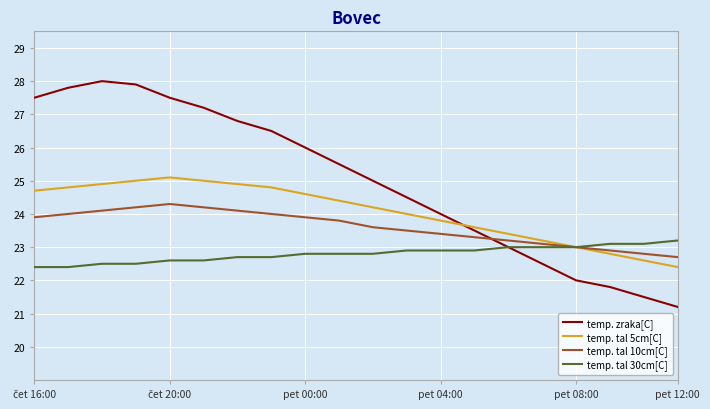

Reading left to right, what are all the values shown in this chart?

temp. zraka[C]: 27.5	27.8	28.0	27.9	27.5	27.2	26.8	26.5	26.0	25.5	25.0	24.5	24.0	23.5	23.0	22.5	22.0	21.8	21.5	21.2
temp. tal 5cm[C]: 24.7	24.8	24.9	25.0	25.1	25.0	24.9	24.8	24.6	24.4	24.2	24.0	23.8	23.6	23.4	23.2	23.0	22.8	22.6	22.4
temp. tal 10cm[C]: 23.9	24.0	24.1	24.2	24.3	24.2	24.1	24.0	23.9	23.8	23.6	23.5	23.4	23.3	23.2	23.1	23.0	22.9	22.8	22.7
temp. tal 30cm[C]: 22.4	22.4	22.5	22.5	22.6	22.6	22.7	22.7	22.8	22.8	22.8	22.9	22.9	22.9	23.0	23.0	23.0	23.1	23.1	23.2